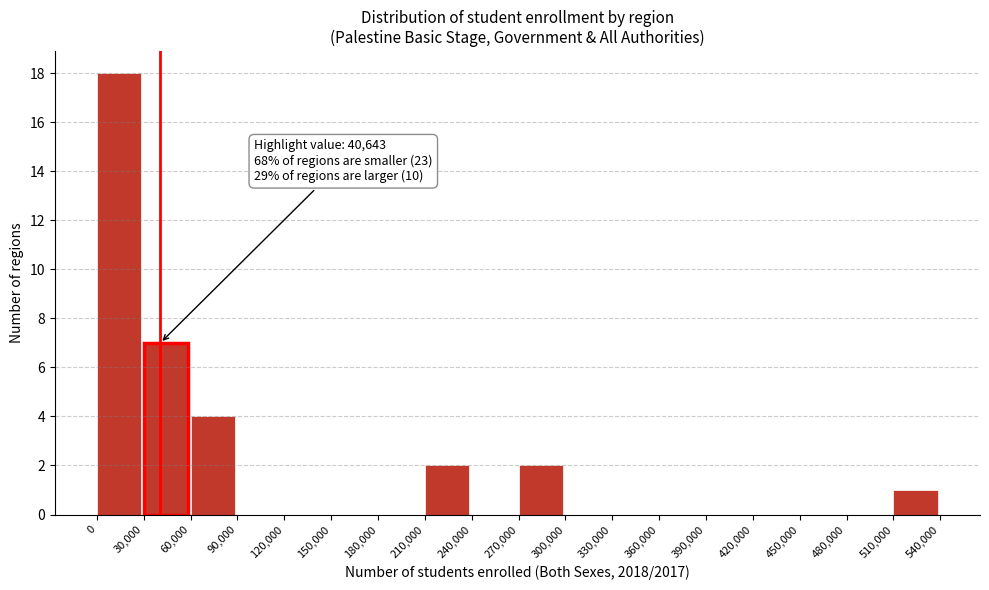

Over which range of the x-axis is the bar tallest?

0 to 30,000